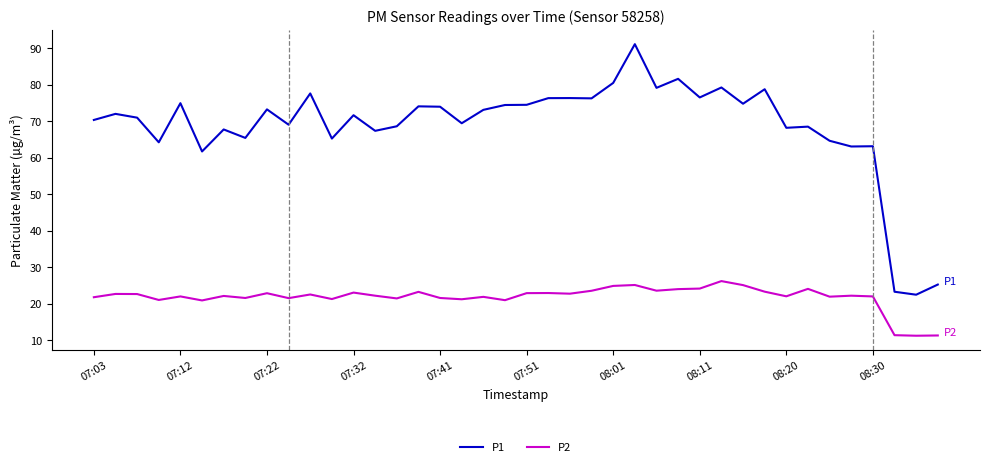

Count the number of data series in this chart.

2